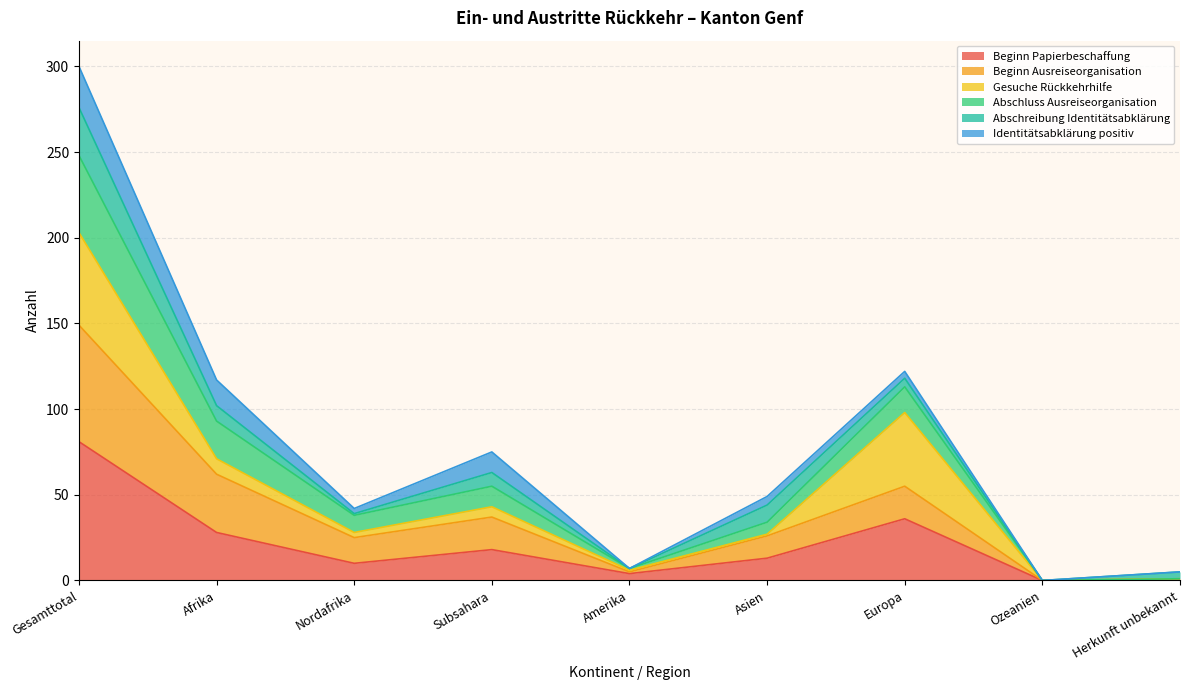

At which category is the sum across all series the highest?

Gesamttotal